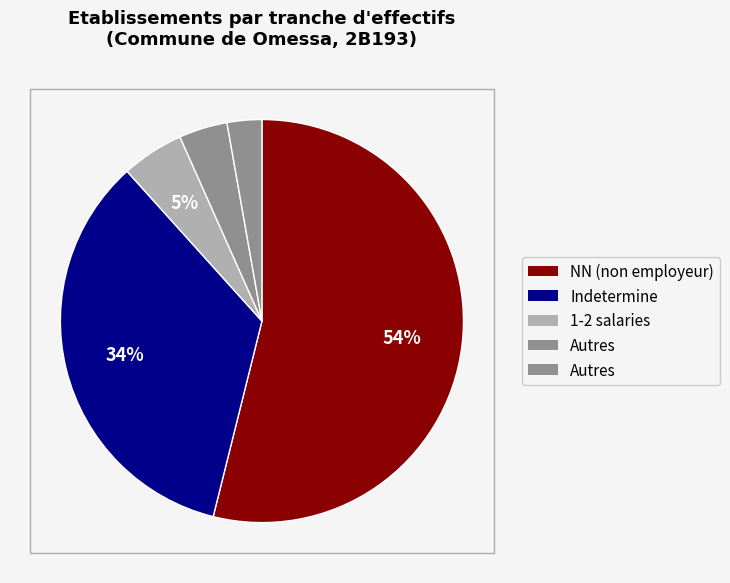

How many segments does this pie chart have?

5